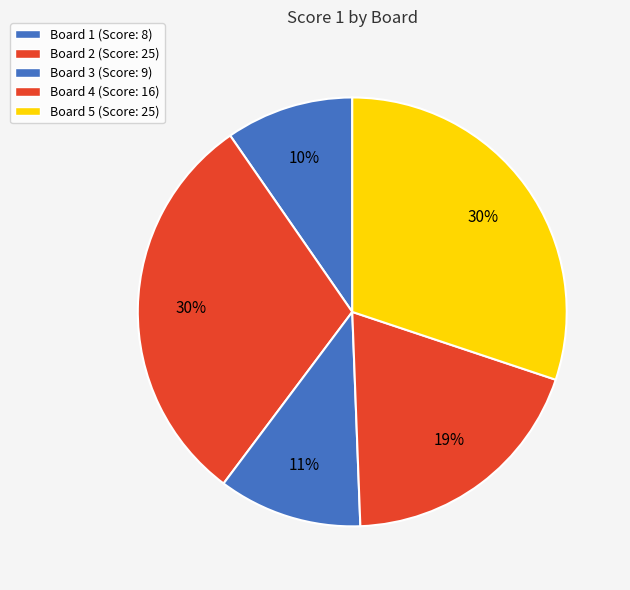

How many slices are in this pie chart?

5